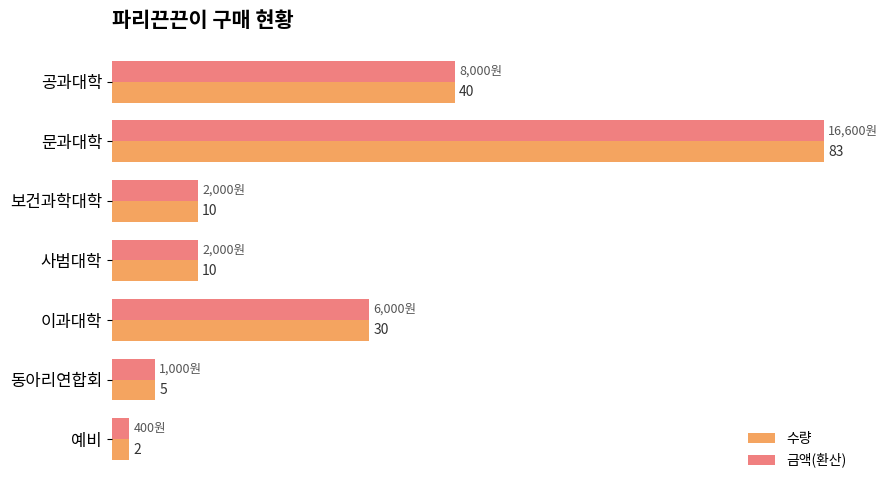

Which category has the lowest value in the 수량 series?

예비